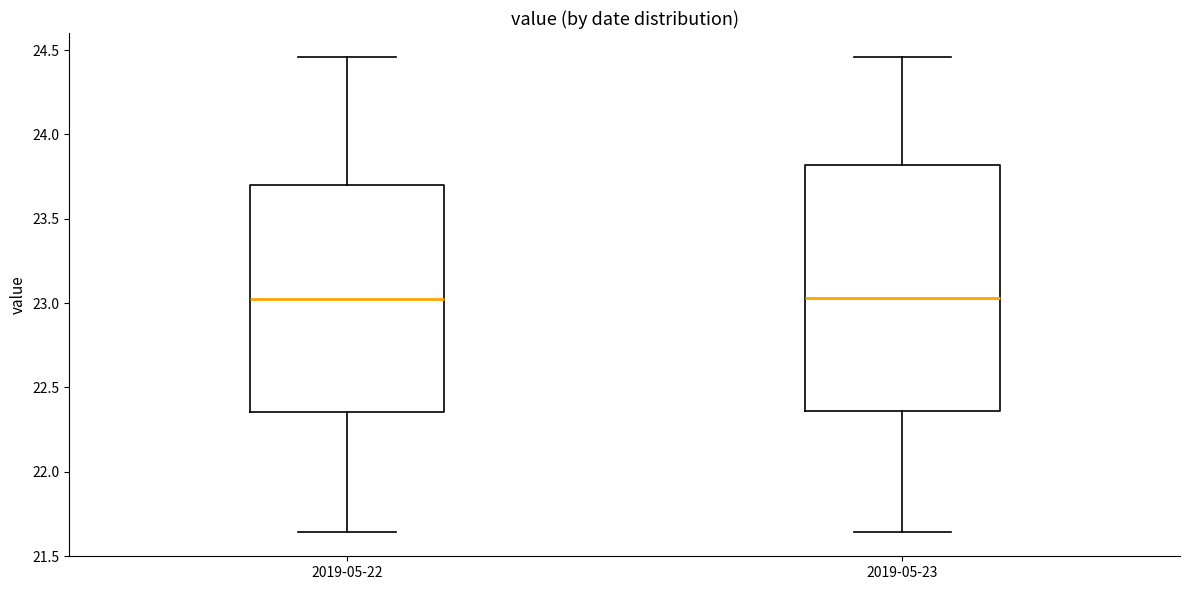

Reading left to right, transcribe this box plot: for each box, give where its median line is, the range the box spans, and where its two whiskers end, as read against the y-axis. The values are not printed on the chart, so give them approximately, as read against the axis.

2019-05-22: median 23.05, box 22.35 to 23.70, whiskers 21.65 to 24.45
2019-05-23: median 23.05, box 22.35 to 23.80, whiskers 21.65 to 24.45